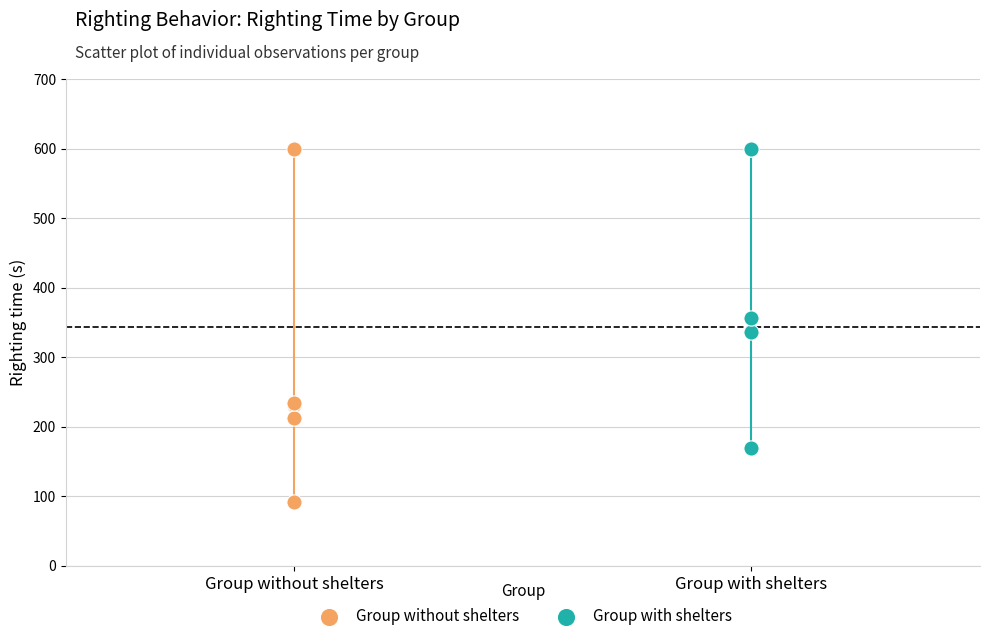

Which series reaches the minimum Y coordinate?

Group without shelters